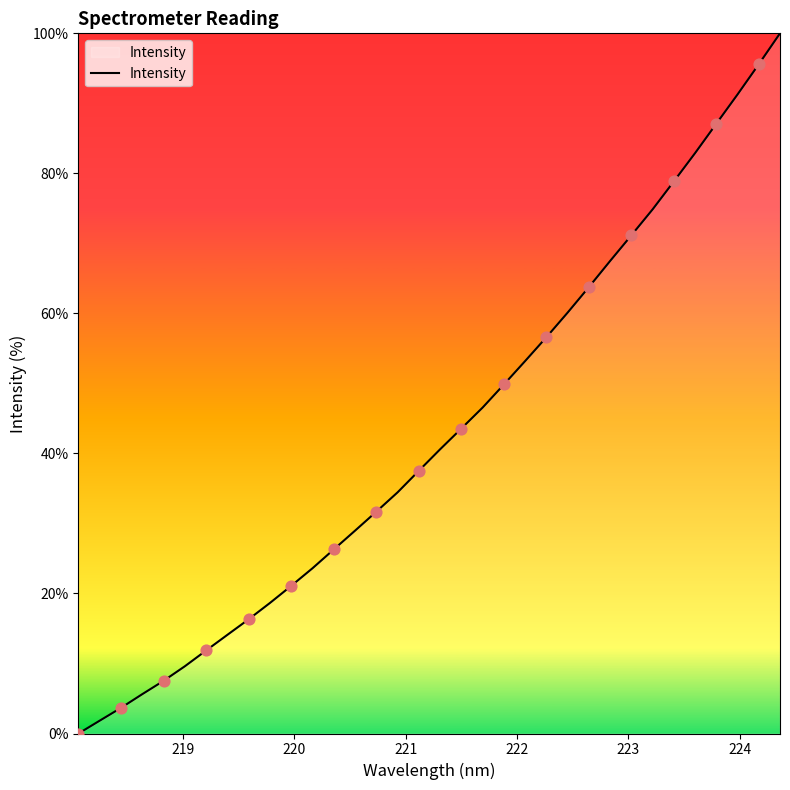

What is the difference between the maximum and minimum values?

100.0